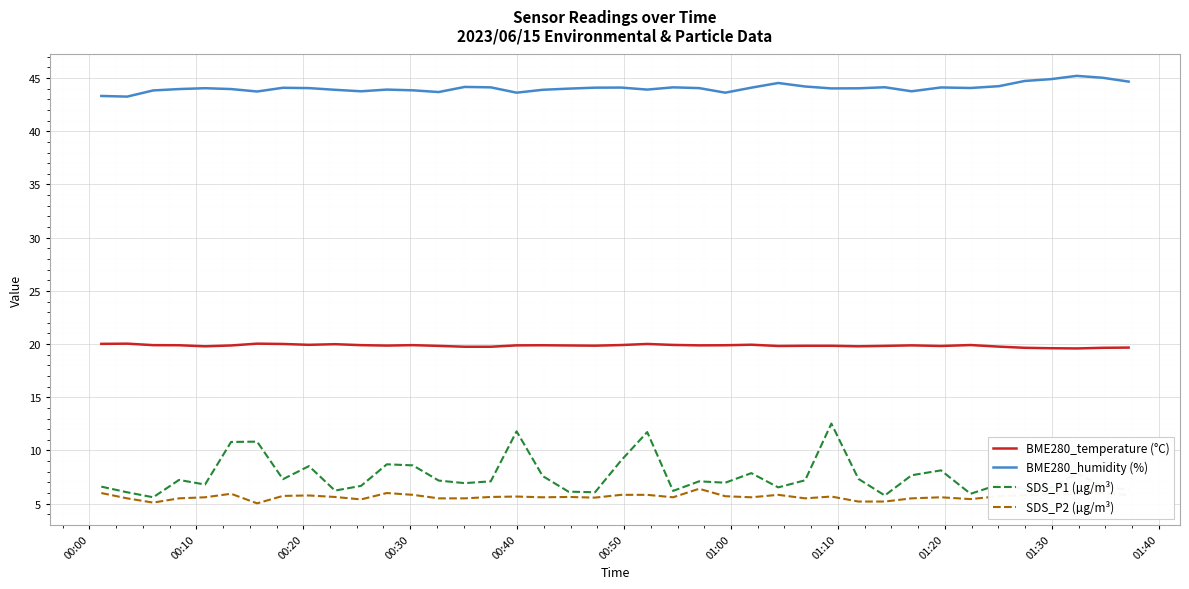

What is the difference between the maximum and minimum values in the SDS_P1 (µg/m³) series?

6.9